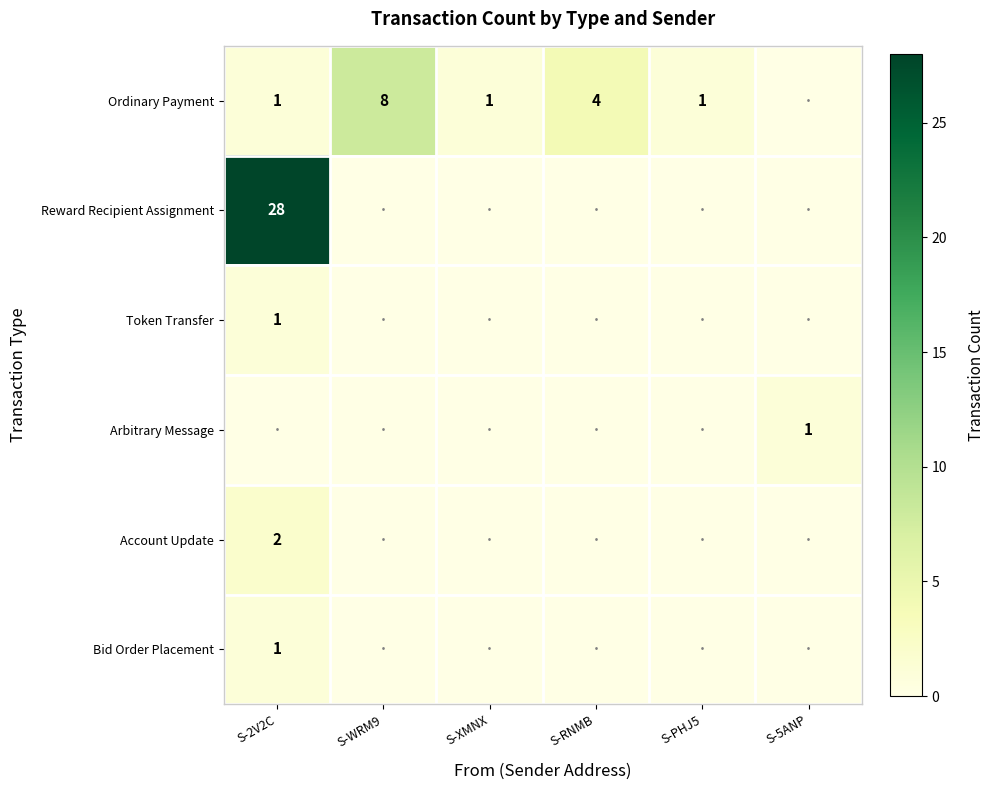

True or false: Token Transfer has a value of 0 at S-2V2C.

False